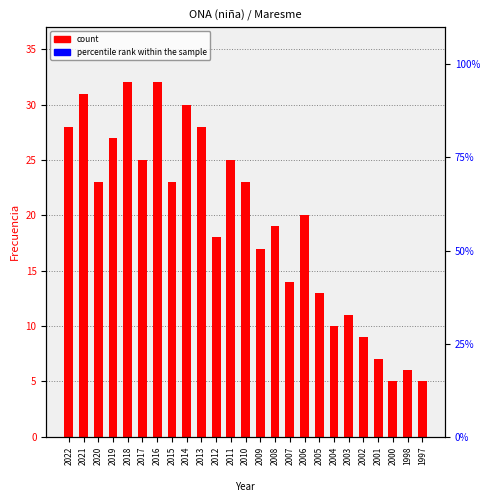

Where does the data first go above 20?

2022